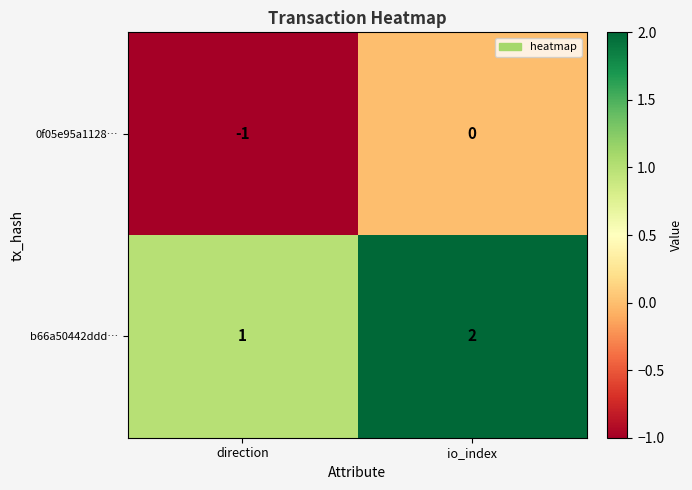

At direction, list the series in order from smallest to largest.

0f05e95a1128…, b66a50442ddd…